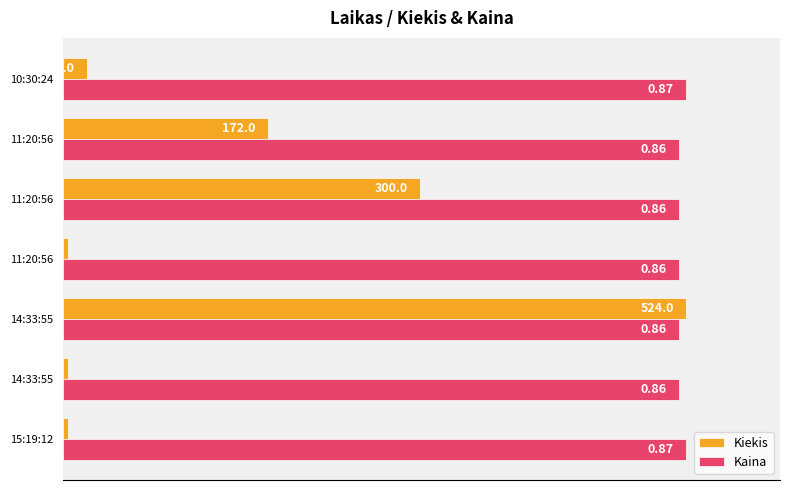

What are all the series names shown in the legend?

Kiekis, Kaina